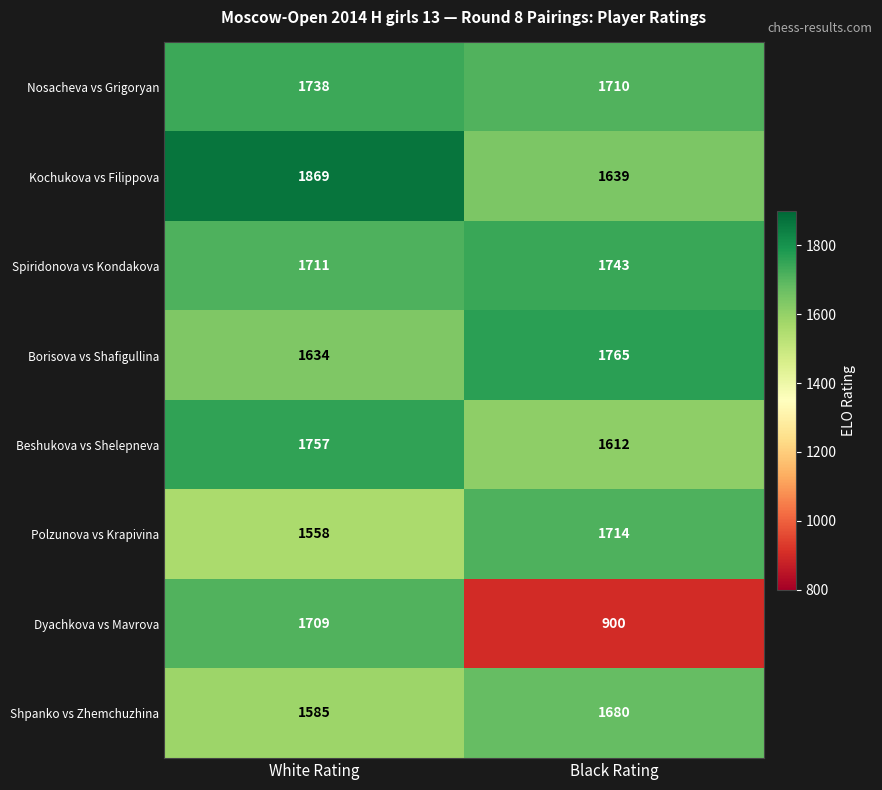

At which category does the chart reach its peak across all series?

White Rating